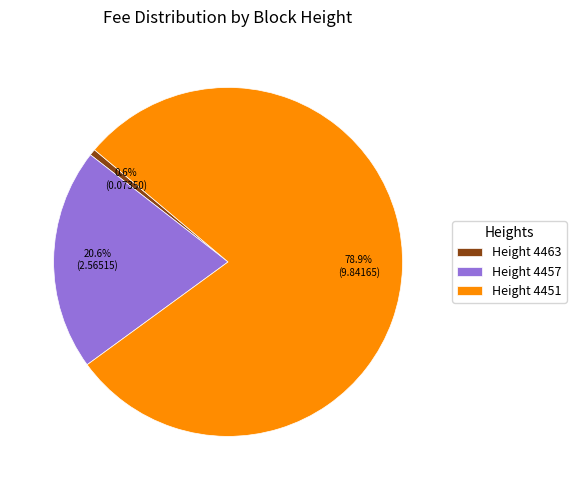

What is the largest slice in the pie chart?

Height 4451